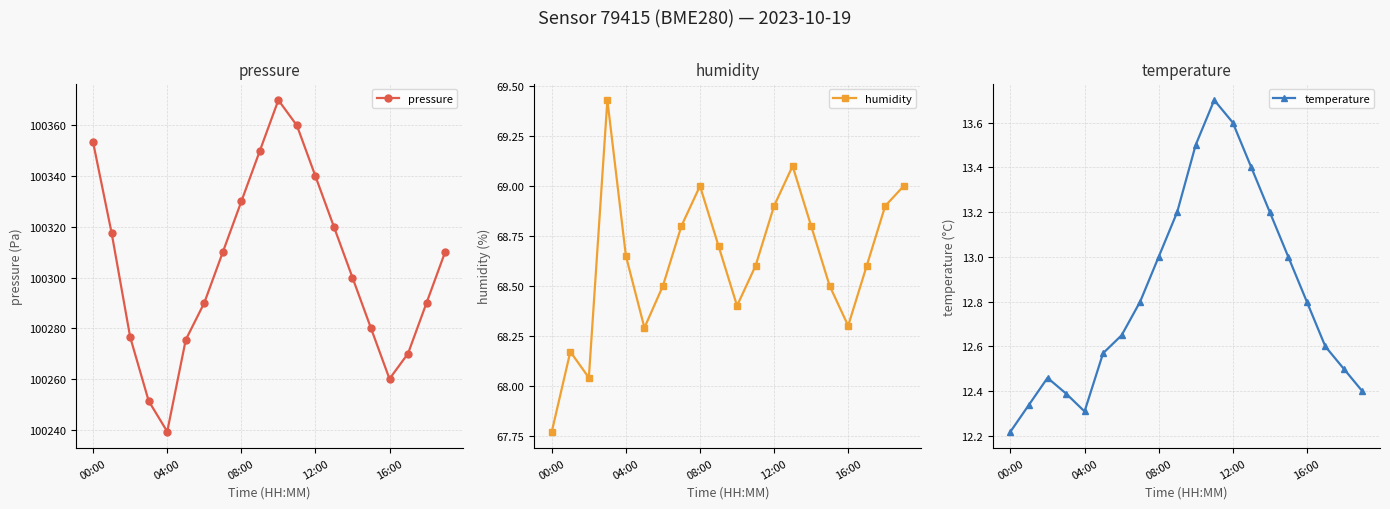

True or false: pressure has more than 0 interior local peaks.

True